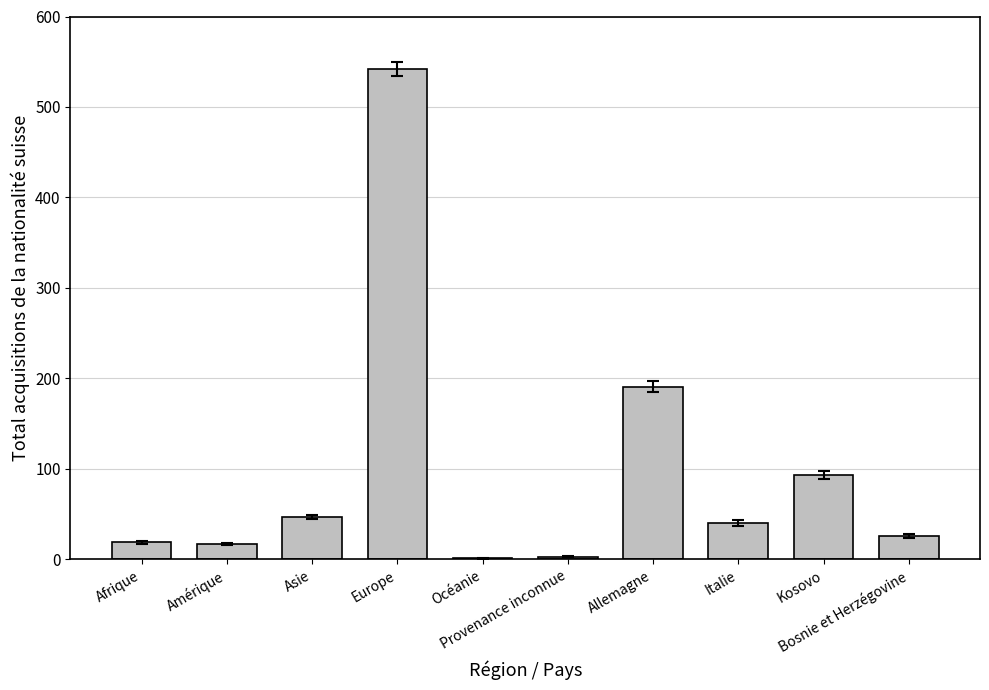

True or false: the data shows 191 at Allemagne.

True